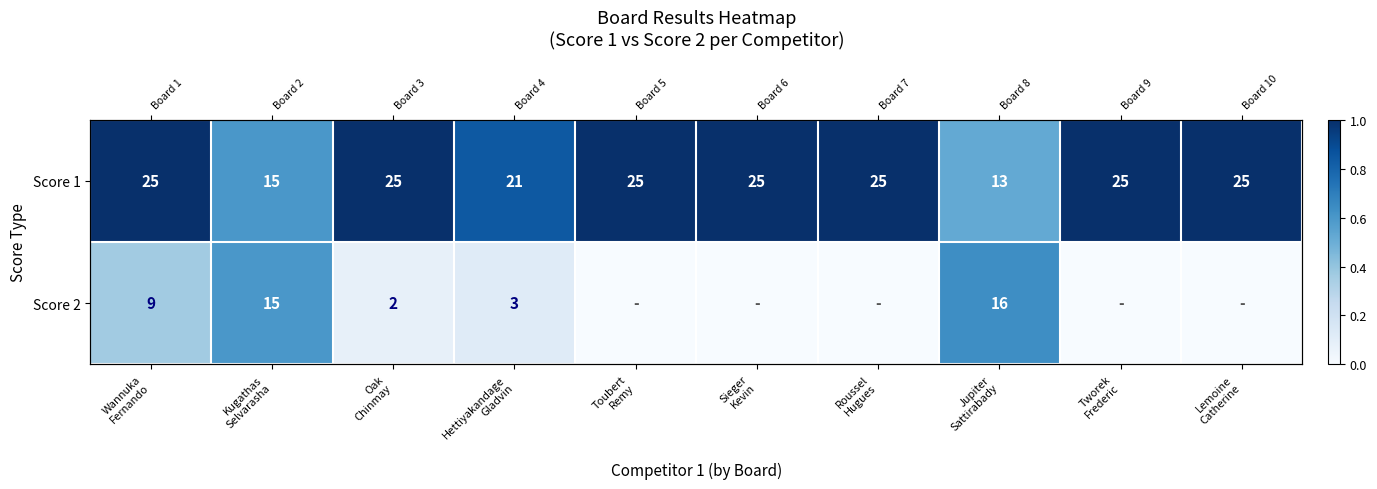

Which category has the highest value across all series?

Wannuka
Fernando